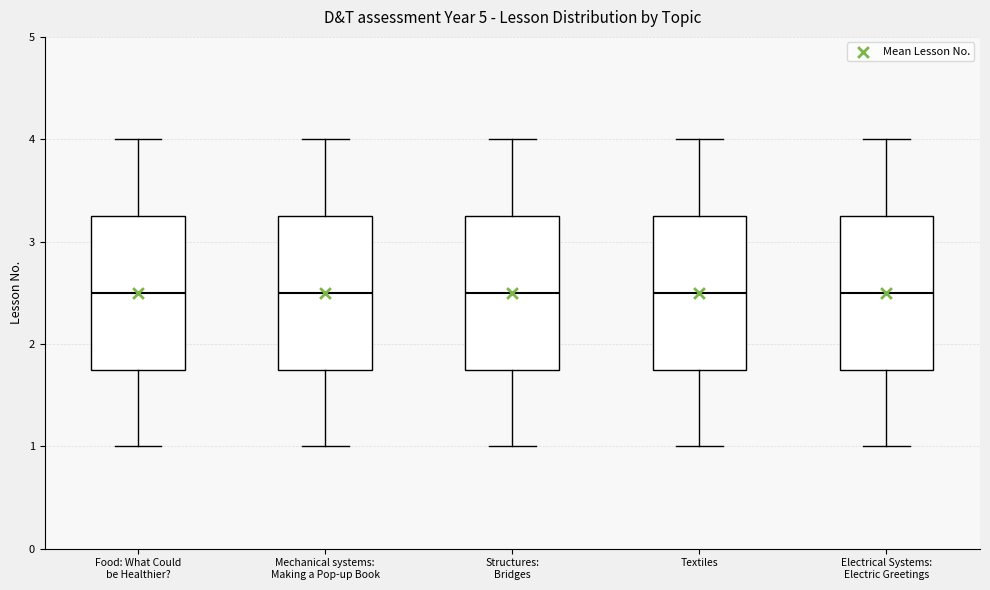

Reading left to right, transcribe this box plot: for each box, give where its median line is, the range the box spans, and where its two whiskers end, as read against the y-axis. The values are not printed on the chart, so give them approximately, as read against the axis.

Food: What Could be Healthier?: median 2.5, box 1.8 to 3.3, whiskers 1.0 to 4.0
Mechanical systems: Making a Pop-up Book: median 2.5, box 1.8 to 3.3, whiskers 1.0 to 4.0
Structures: Bridges: median 2.5, box 1.8 to 3.3, whiskers 1.0 to 4.0
Textiles: median 2.5, box 1.8 to 3.3, whiskers 1.0 to 4.0
Electrical Systems: Electric Greetings: median 2.5, box 1.8 to 3.3, whiskers 1.0 to 4.0